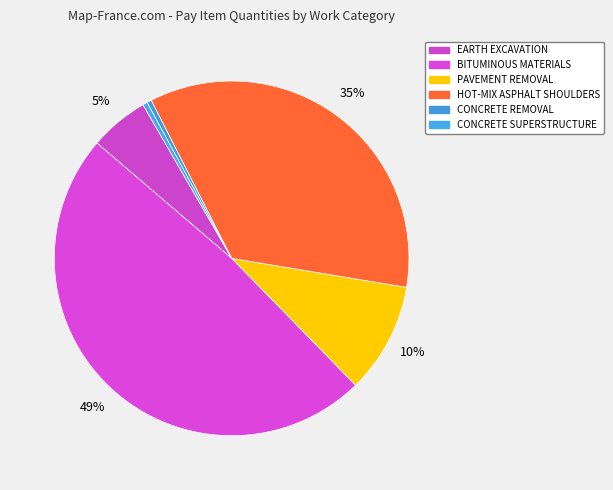

Count the number of slices in the pie.

6